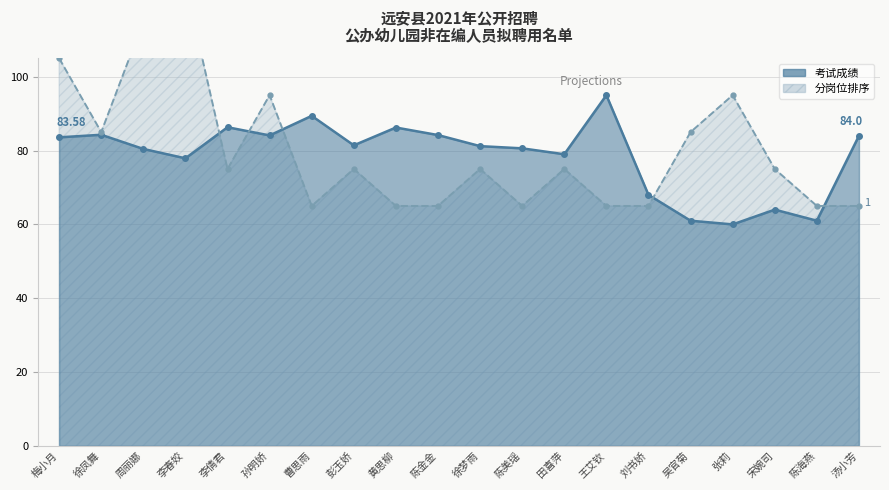

Where is the first local maximum for 分岗位排序?

李春姣